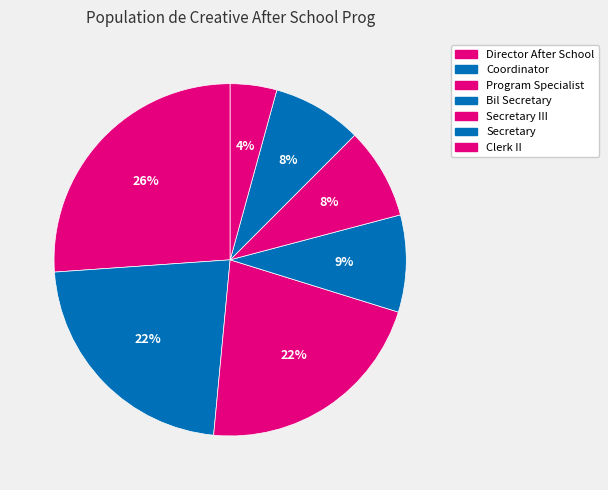

What percentage is the Director After School slice, to the nearest percent?

26%